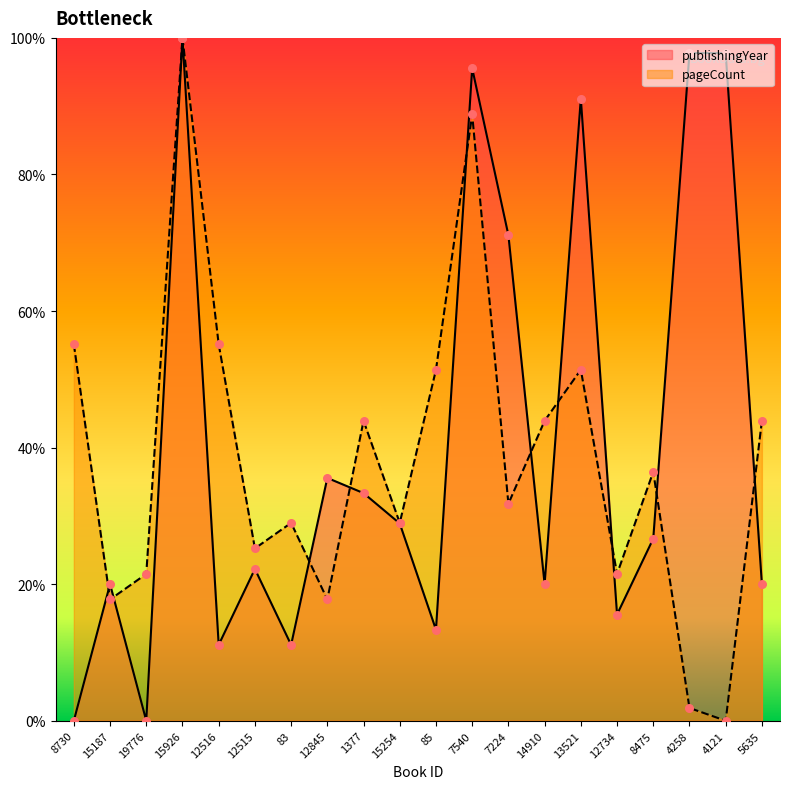

At how many categories does at least one series exceed 68?

6